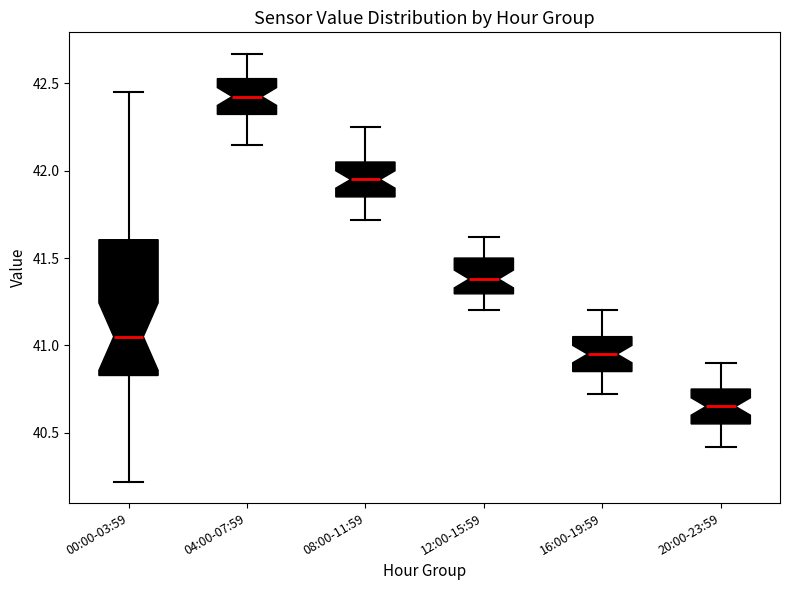

Reading left to right, read every box against the y-axis: the position of its median line, the range the box covers, and the ends of its whiskers. The values are not printed on the chart, so give them approximately, as read against the axis.

00:00-03:59: median 41.05, box 40.85 to 41.60, whiskers 40.20 to 42.45
04:00-07:59: median 42.45, box 42.30 to 42.55, whiskers 42.15 to 42.65
08:00-11:59: median 41.95, box 41.85 to 42.05, whiskers 41.70 to 42.25
12:00-15:59: median 41.40, box 41.30 to 41.50, whiskers 41.20 to 41.60
16:00-19:59: median 40.95, box 40.85 to 41.05, whiskers 40.70 to 41.20
20:00-23:59: median 40.65, box 40.55 to 40.75, whiskers 40.40 to 40.90